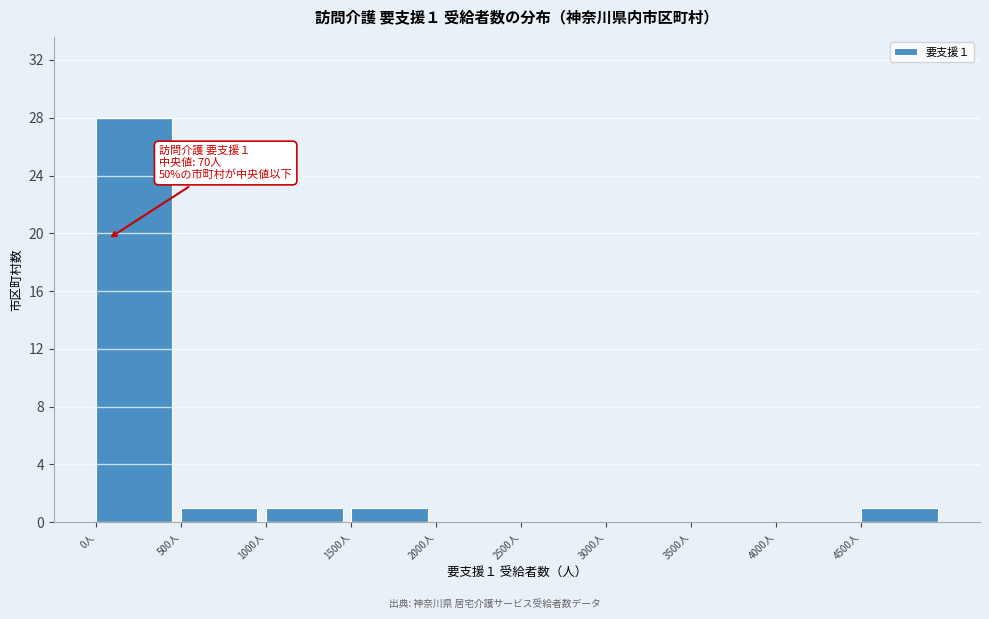

Over which range of the x-axis is the bar tallest?

0 to 500